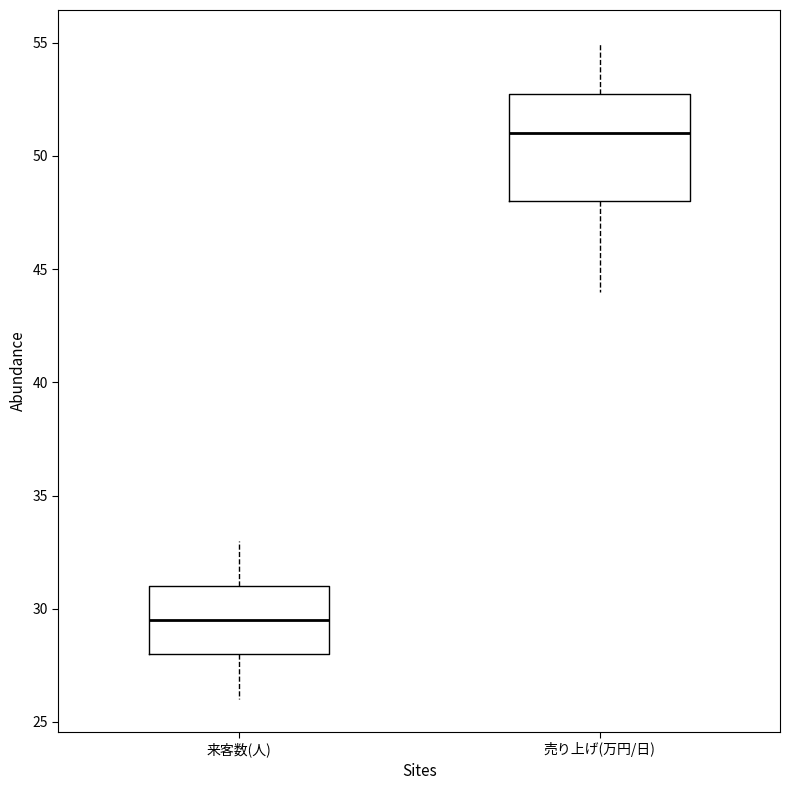

Which box's median line is the lowest?

来客数(人)